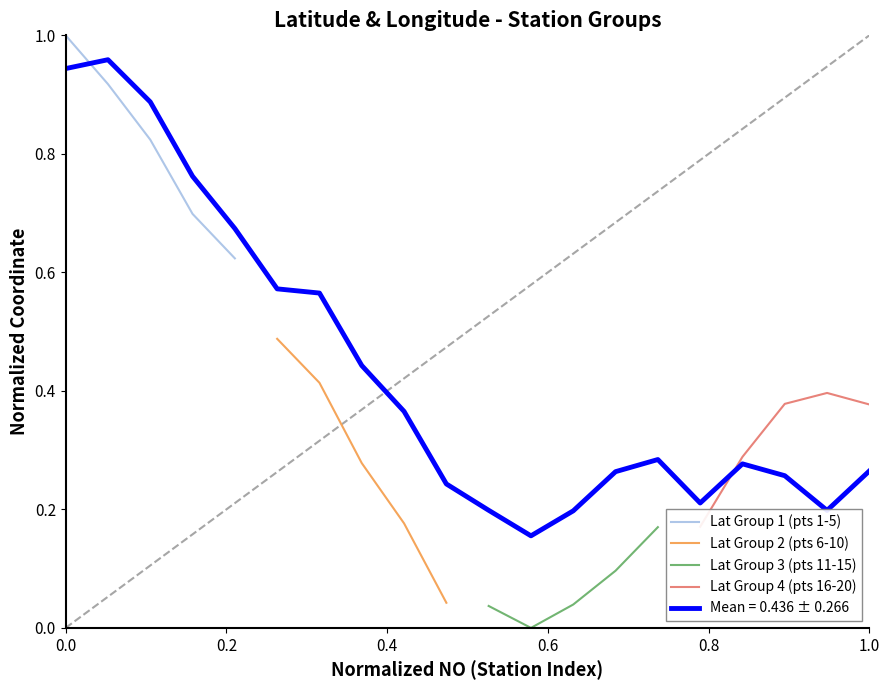

How many positive values does the Lat Group 3 (pts 11-15) series have?

4